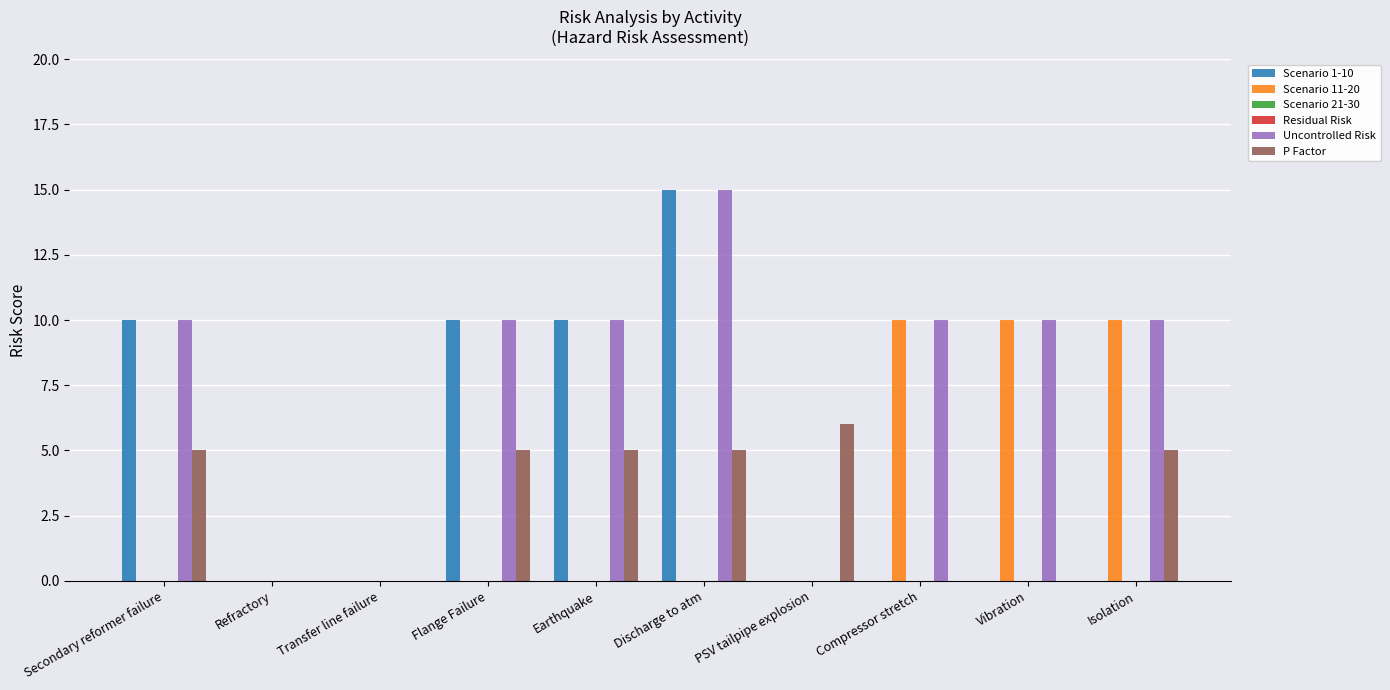

What position from the right is Secondary reformer failure?

10